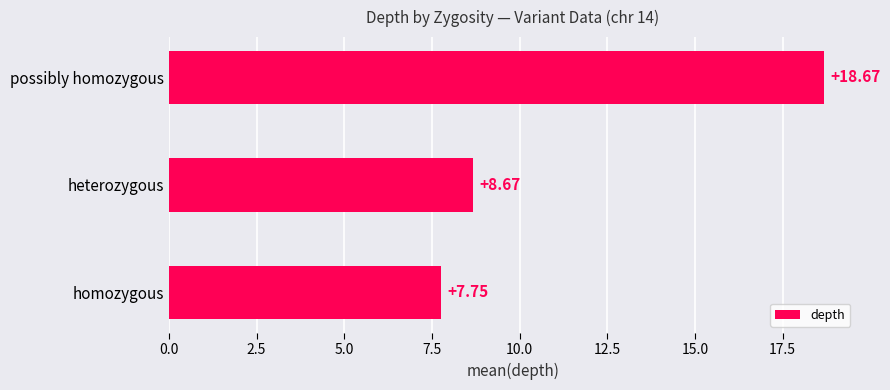

Does the chart contain stacked bars?

No